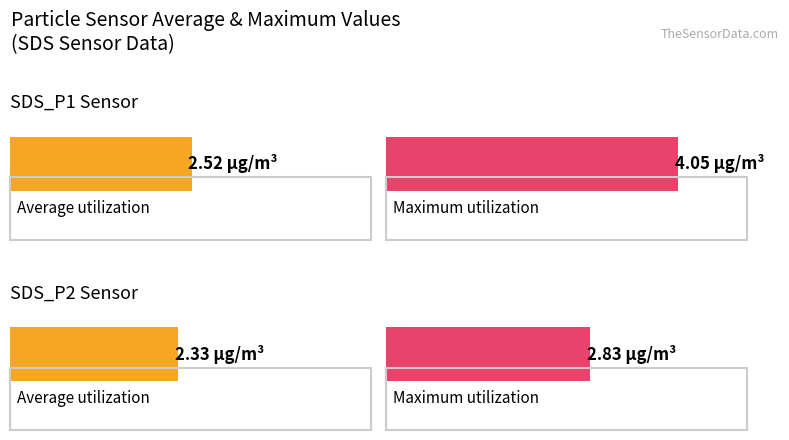

What is the total value across all series at SDS_P2?

5.2